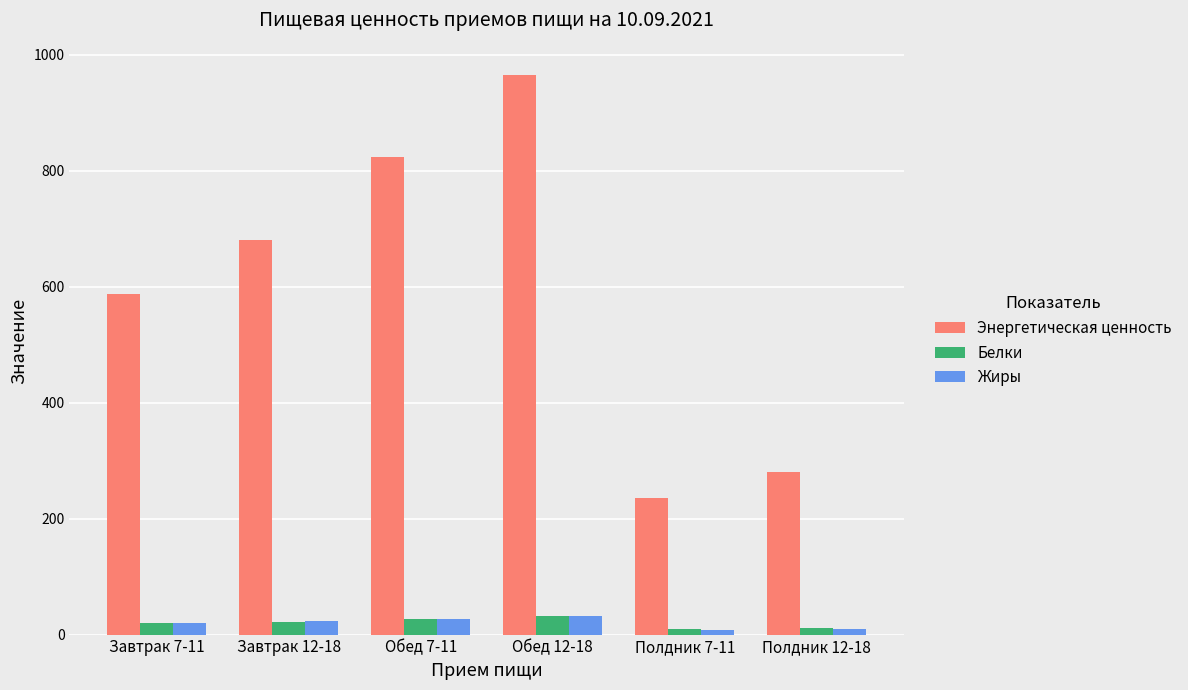

List the labels in order of Энергетическая ценность value, largest first.

Обед 12-18, Обед 7-11, Завтрак 12-18, Завтрак 7-11, Полдник 12-18, Полдник 7-11